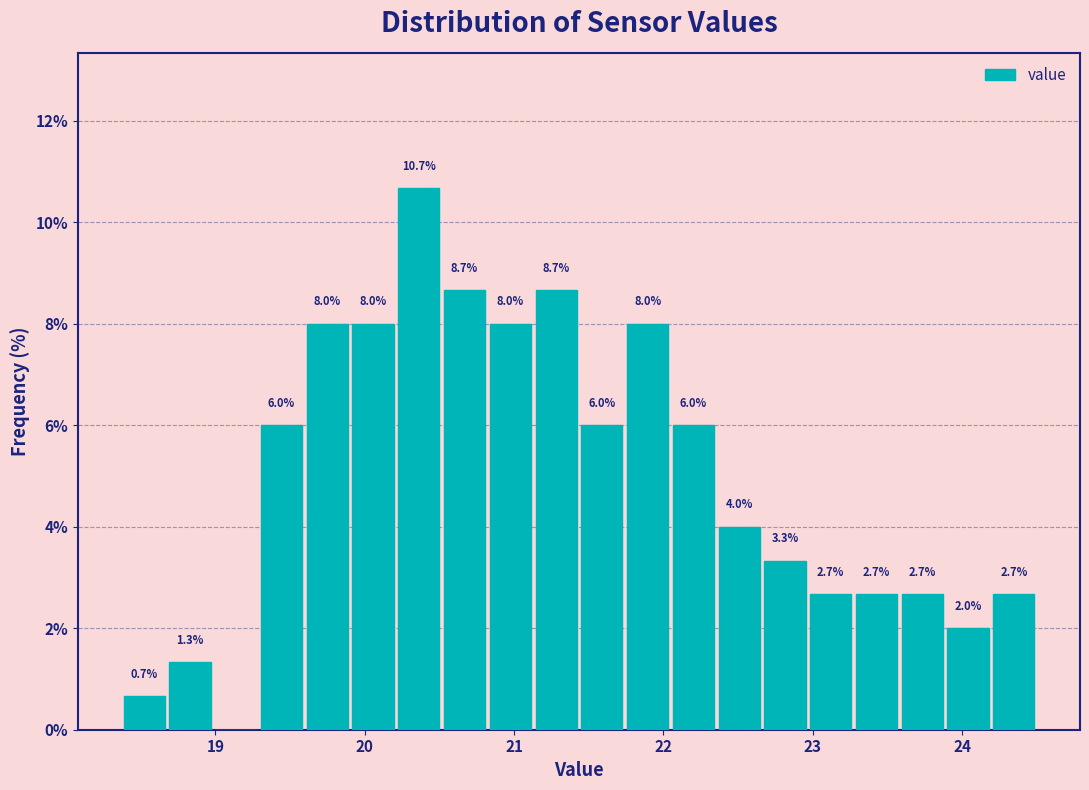

Read against the x-axis, roughly where is the centre of the tallest bar?

20.4